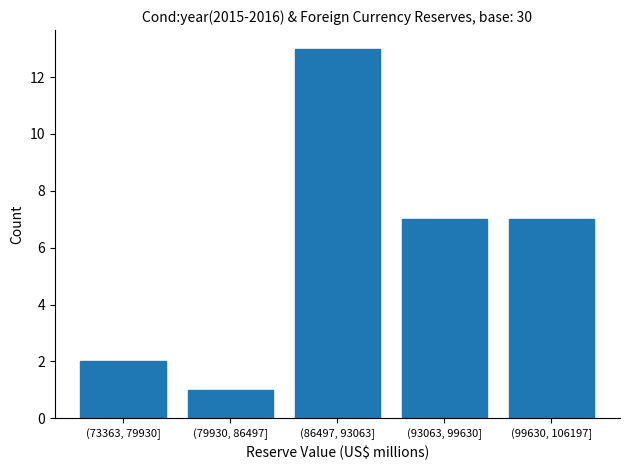

Reading right to left, extract all data points from this chart.

(99630, 106197]=7	(93063, 99630]=7	(86497, 93063]=13	(79930, 86497]=1	(73363, 79930]=2